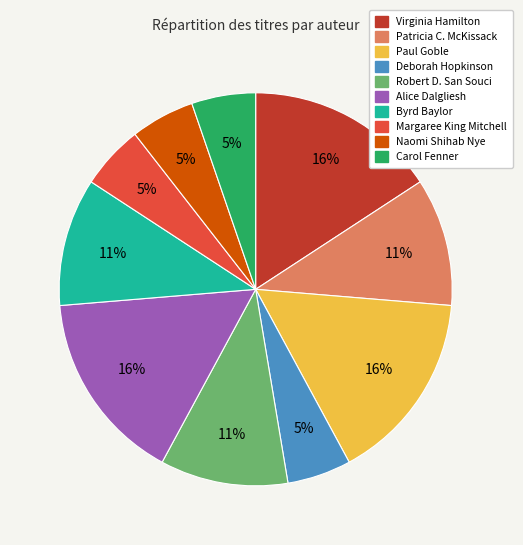

To the nearest percent, what percentage of the pie is Patricia C. McKissack?

11%